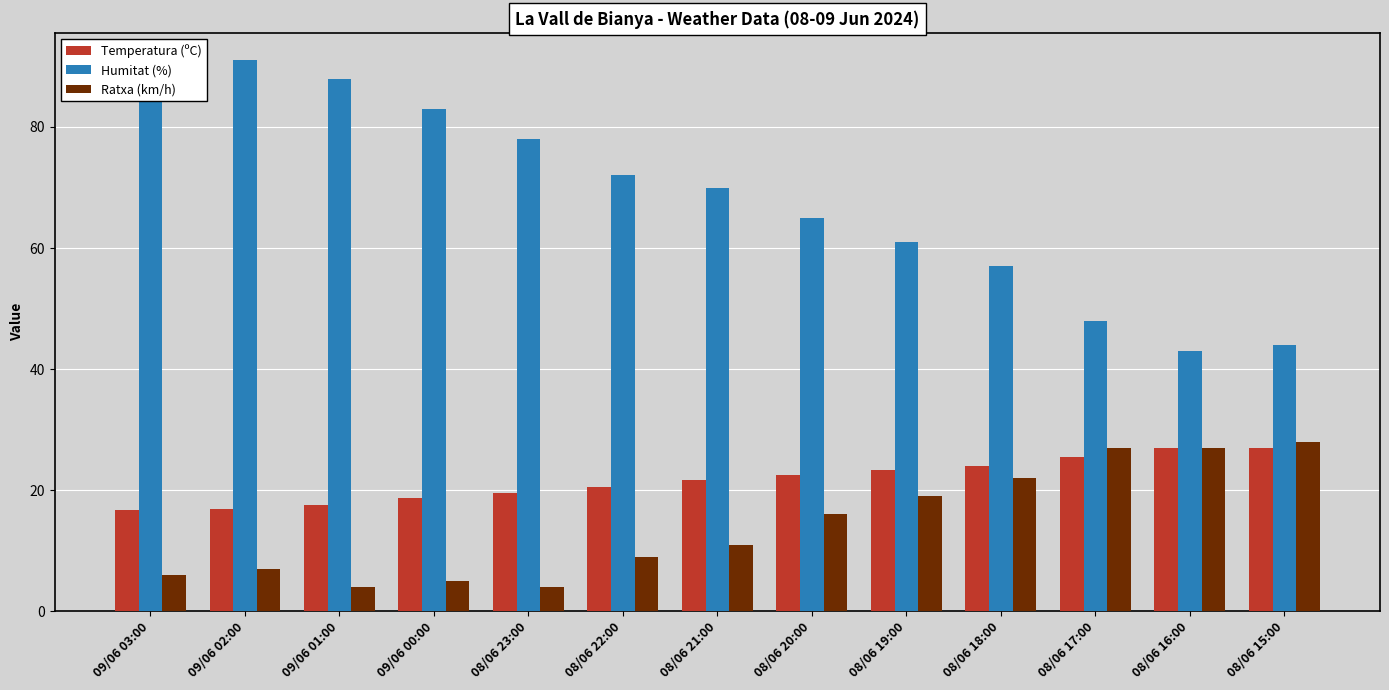

Reading left to right, list all the values displayed in this chart.

Temperatura (ºC): 16.7	16.9	17.5	18.7	19.6	20.6	21.6	22.5	23.3	24.0	25.4	26.9	26.9
Humitat (%): 91.0	91.0	88.0	83.0	78.0	72.0	70.0	65.0	61.0	57.0	48.0	43.0	44.0
Ratxa (km/h): 6.0	7.0	4.0	5.0	4.0	9.0	11.0	16.0	19.0	22.0	27.0	27.0	28.0